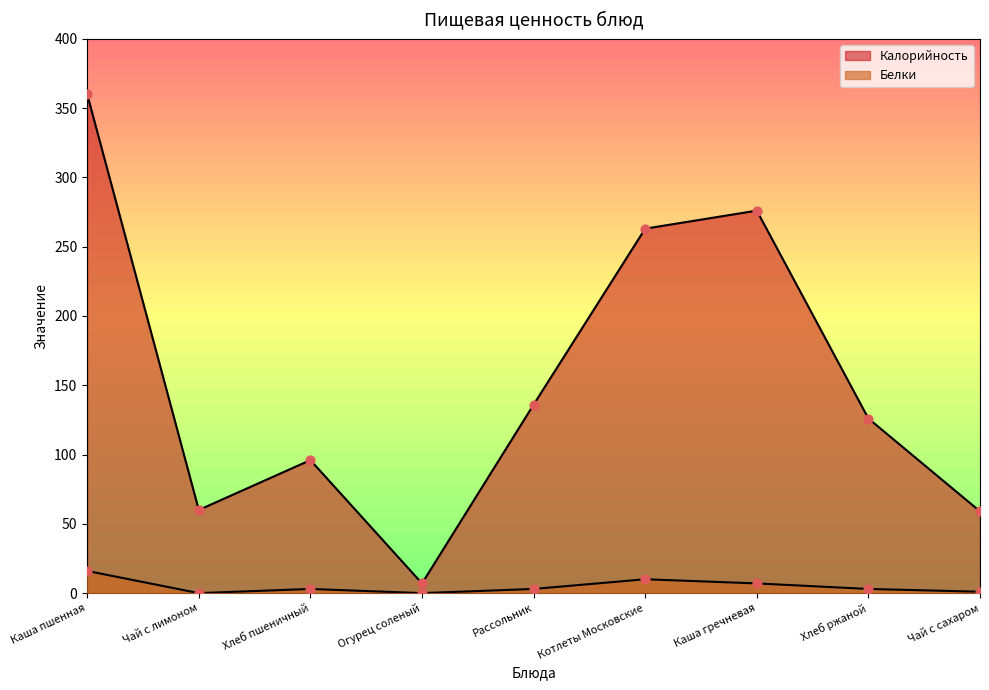

Which series has the largest total across all categories?

Калорийность